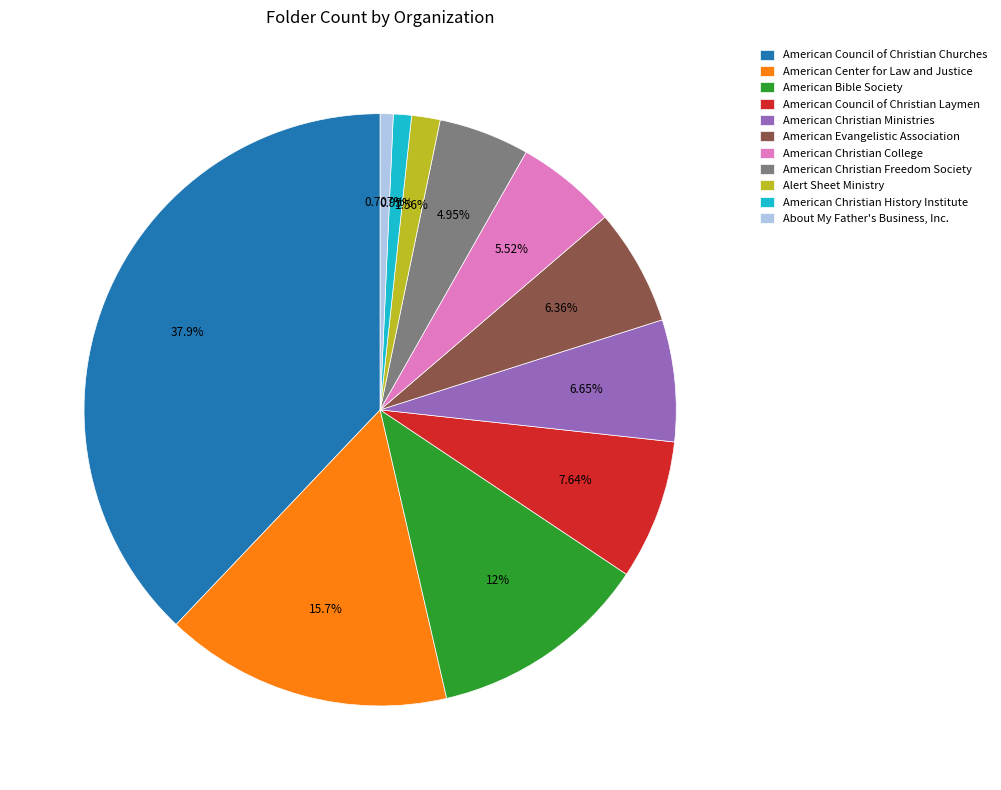

How many slices are in this pie chart?

11